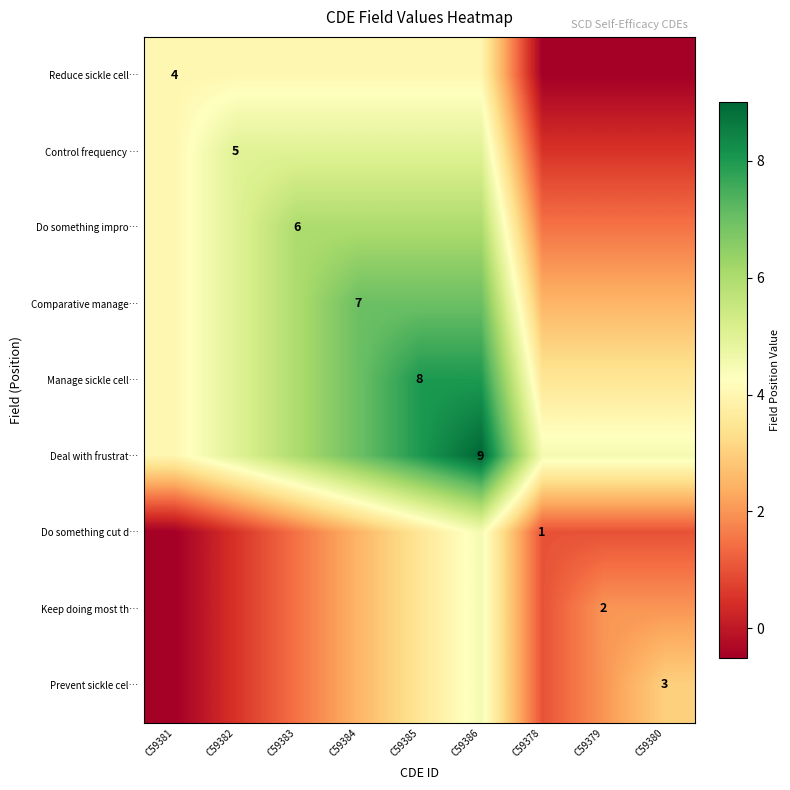

Between C59382 and C59379, which is larger?

C59382